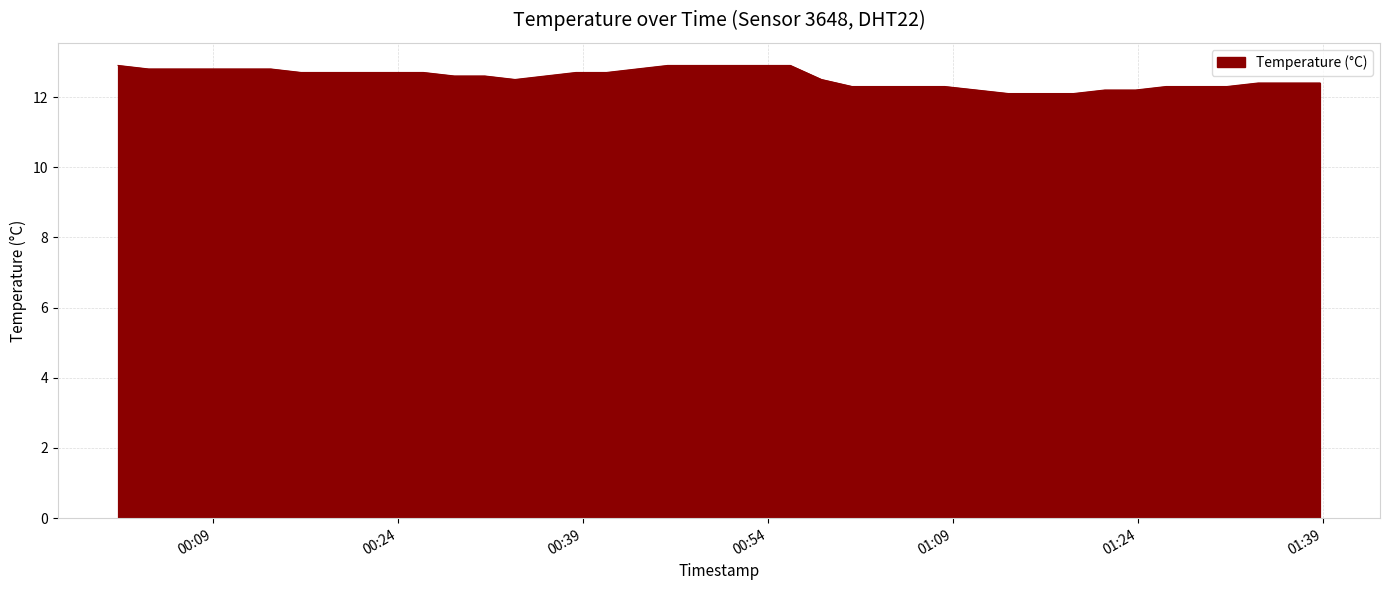

What is the sum of all values?

502.1